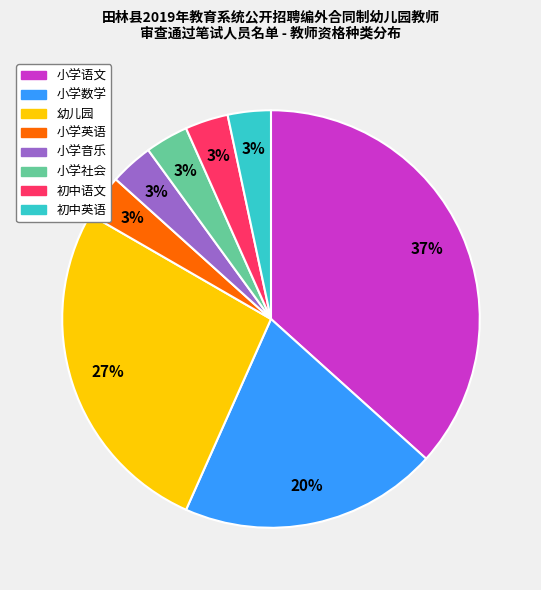

Is it true that 小学社会 is 3% of the pie?

True